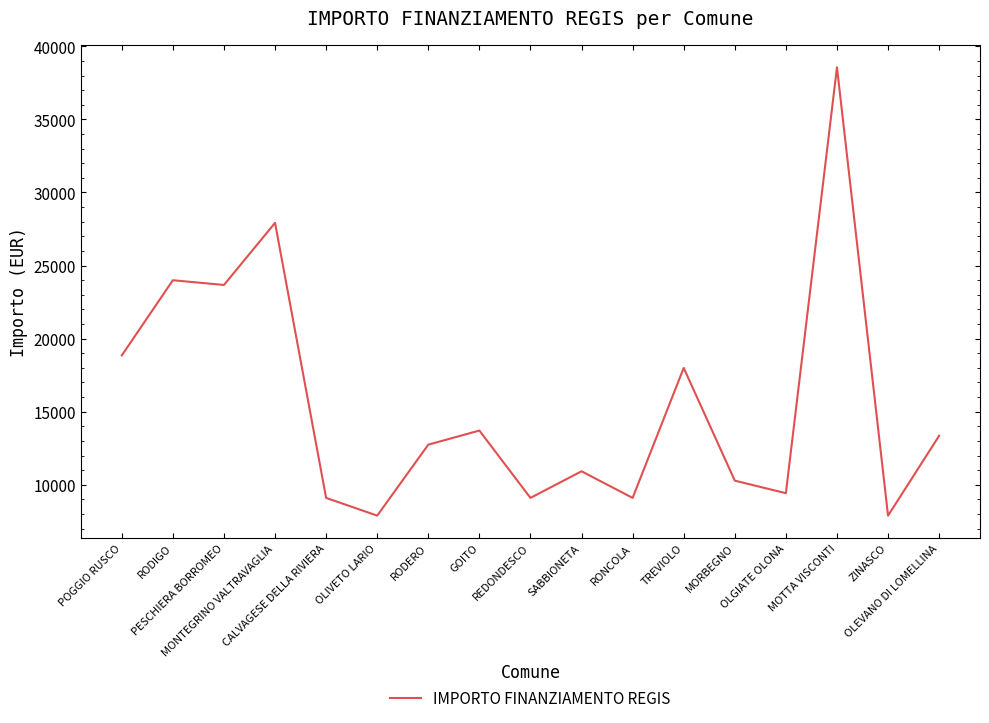

Where is the first local maximum?

RODIGO